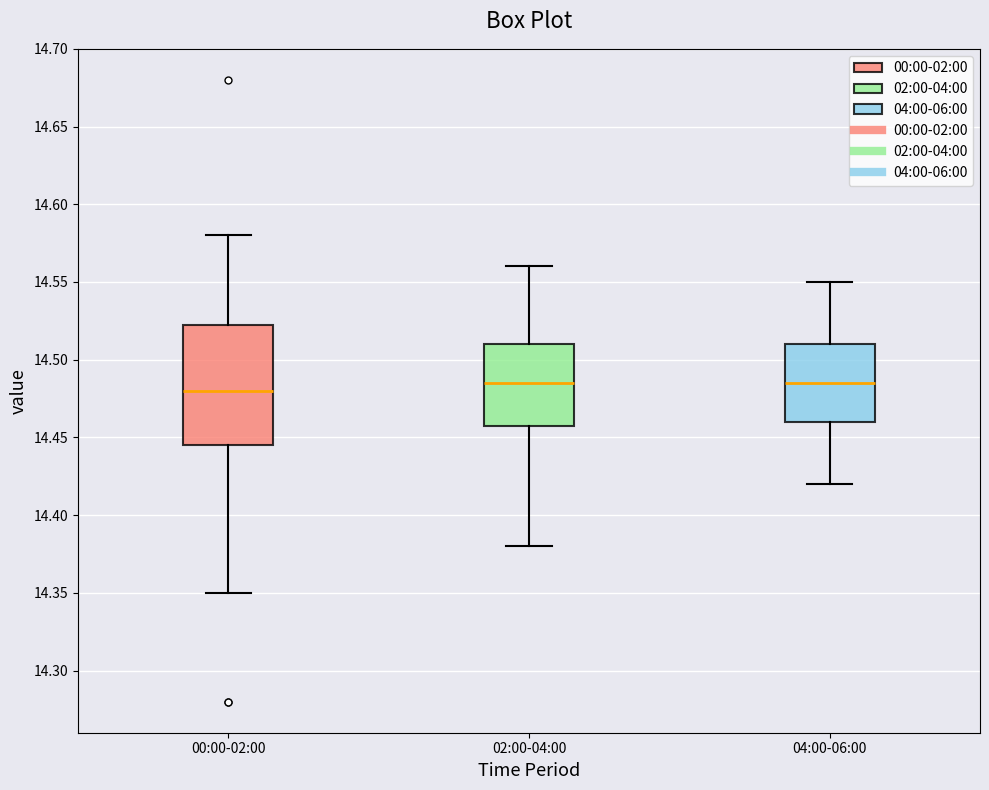

Reading left to right, transcribe this box plot: for each box, give where its median line is, the range the box spans, and where its two whiskers end, as read against the y-axis. The values are not printed on the chart, so give them approximately, as read against the axis.

00:00-02:00: median 14.480, box 14.445 to 14.525, whiskers 14.350 to 14.580
02:00-04:00: median 14.485, box 14.460 to 14.510, whiskers 14.380 to 14.560
04:00-06:00: median 14.485, box 14.460 to 14.510, whiskers 14.420 to 14.550